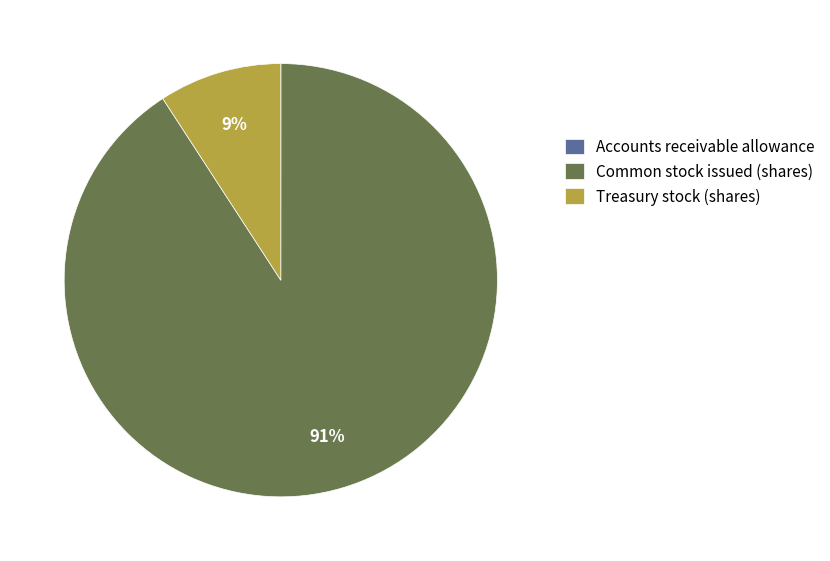

Is the sum of Treasury stock (shares) and Common stock issued (shares) greater than half?

Yes